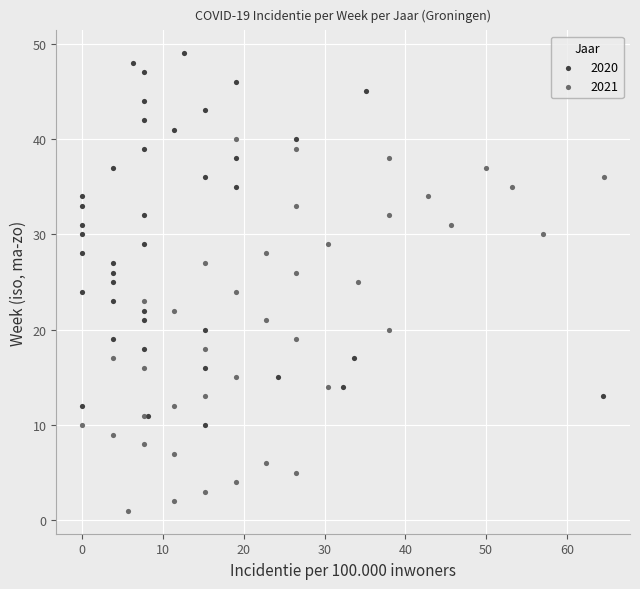

Which series contains the highest Y value?

2020